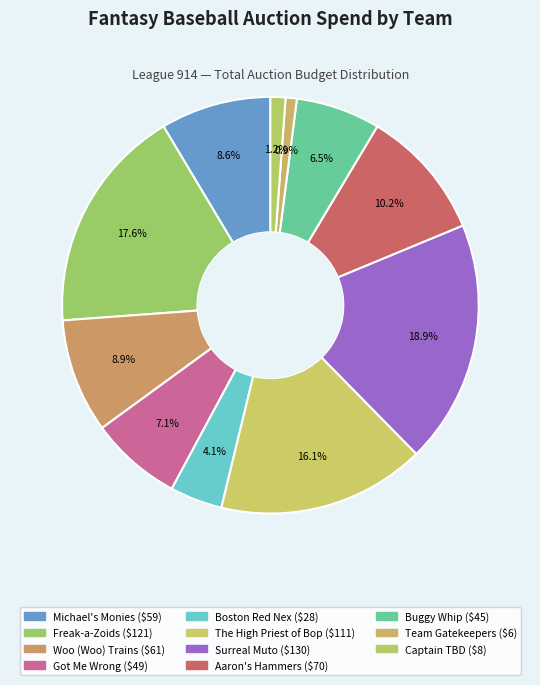

Which category has the smallest portion of the pie?

Team Gatekeepers